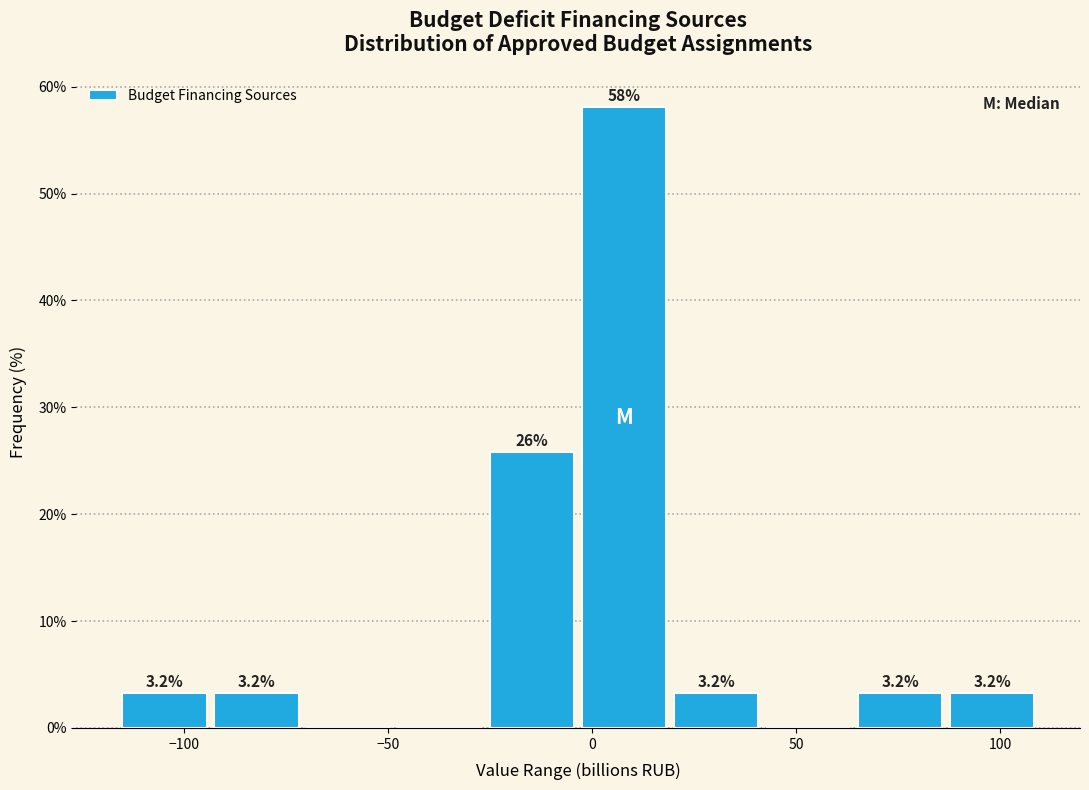

Which range on the x-axis has the tallest bar?

-5 to 20